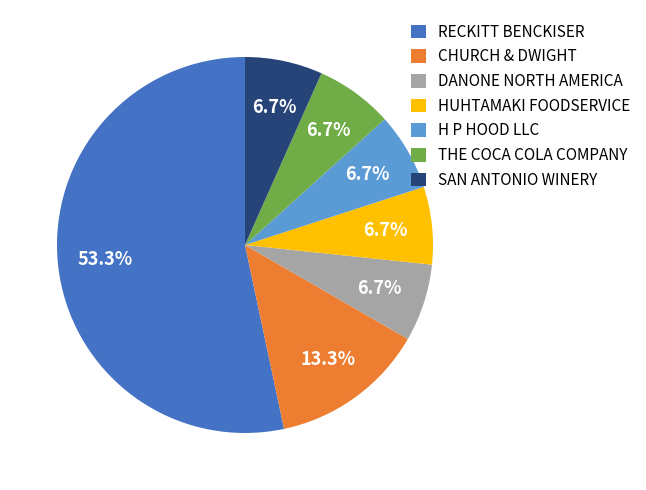

How many slices are in this pie chart?

7